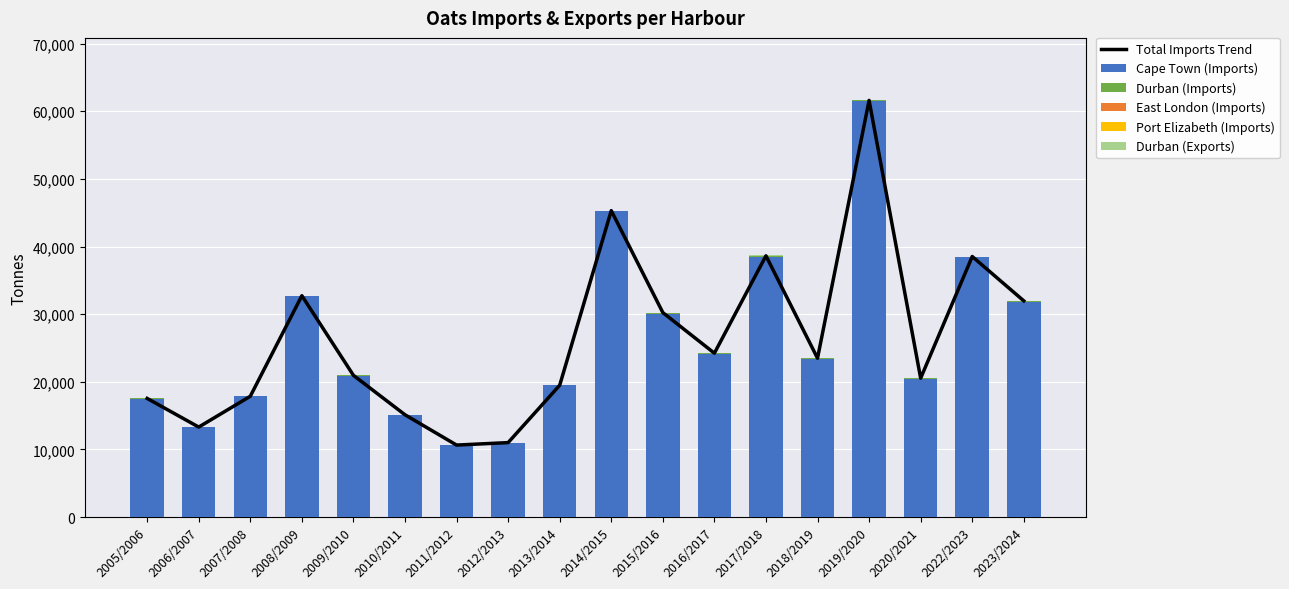

Is it true that East London (Imports) equals 0 at 2010/2011?

True